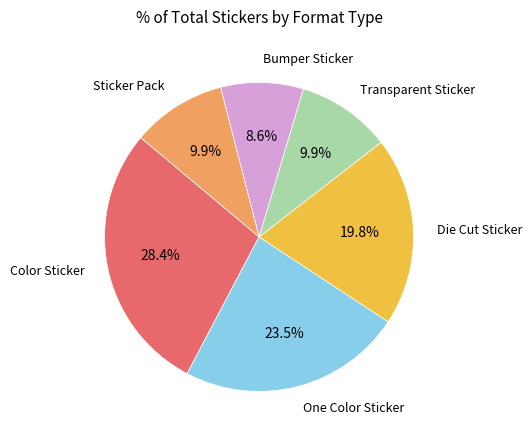

To the nearest percent, what is the average slice percentage?

17%